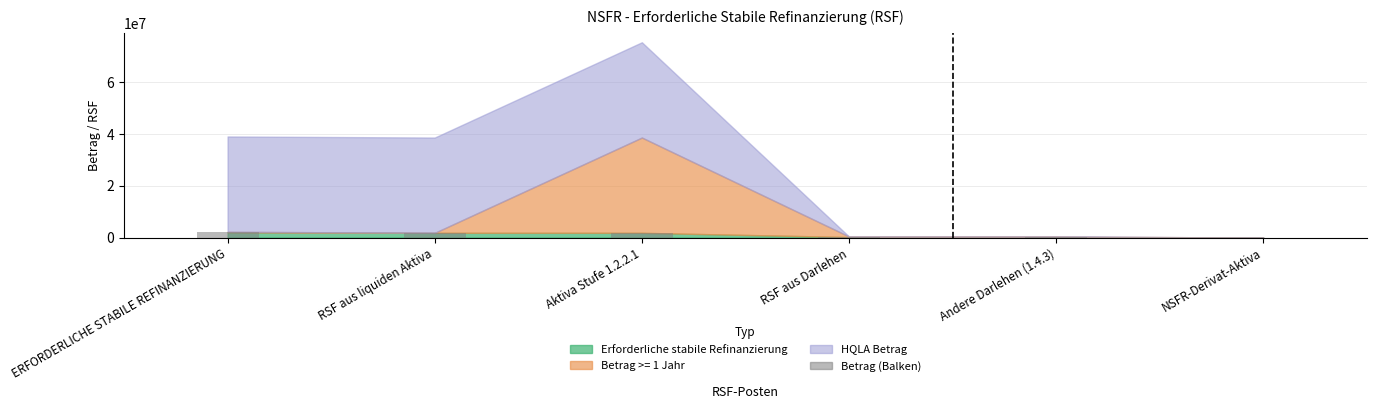

What is the sum of all values?

6118539.4